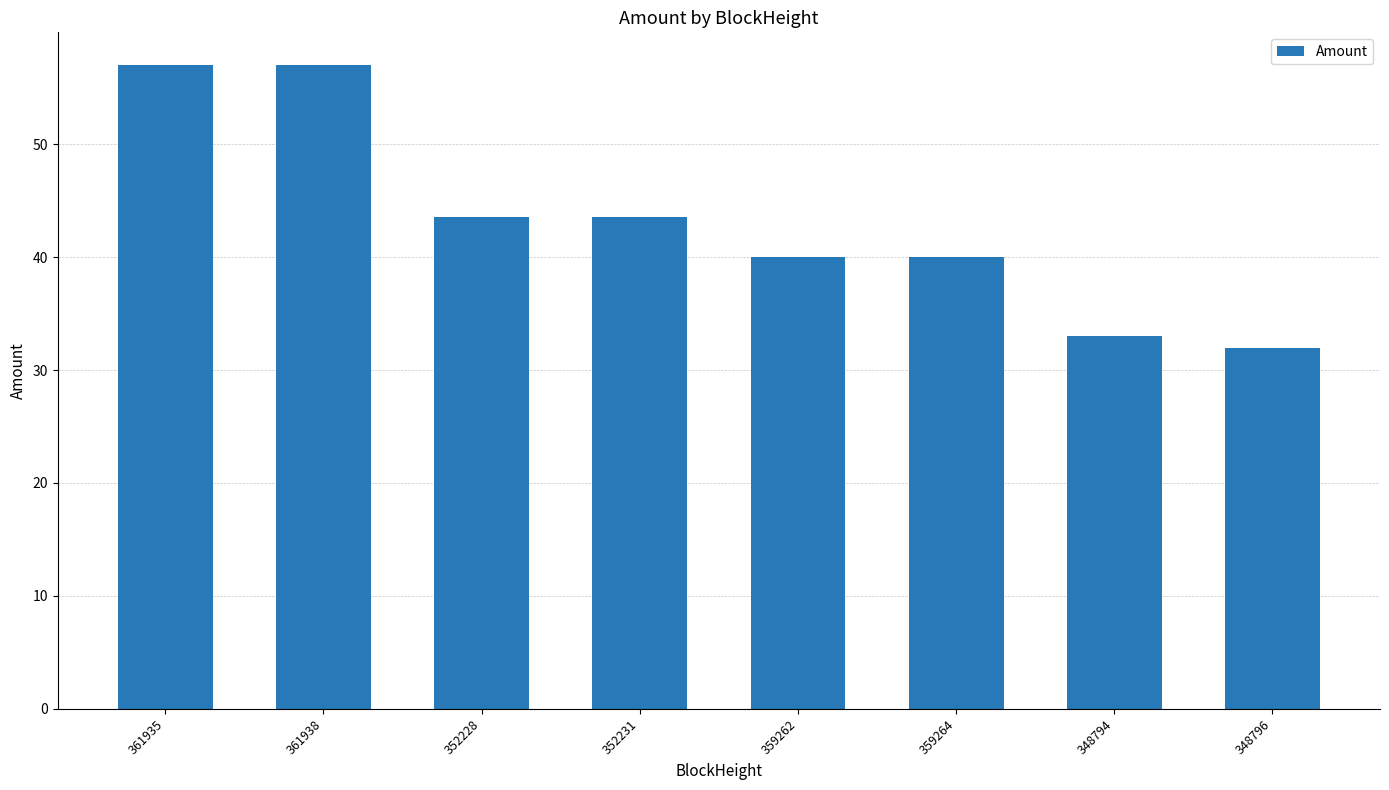

How many values are below 43?

4